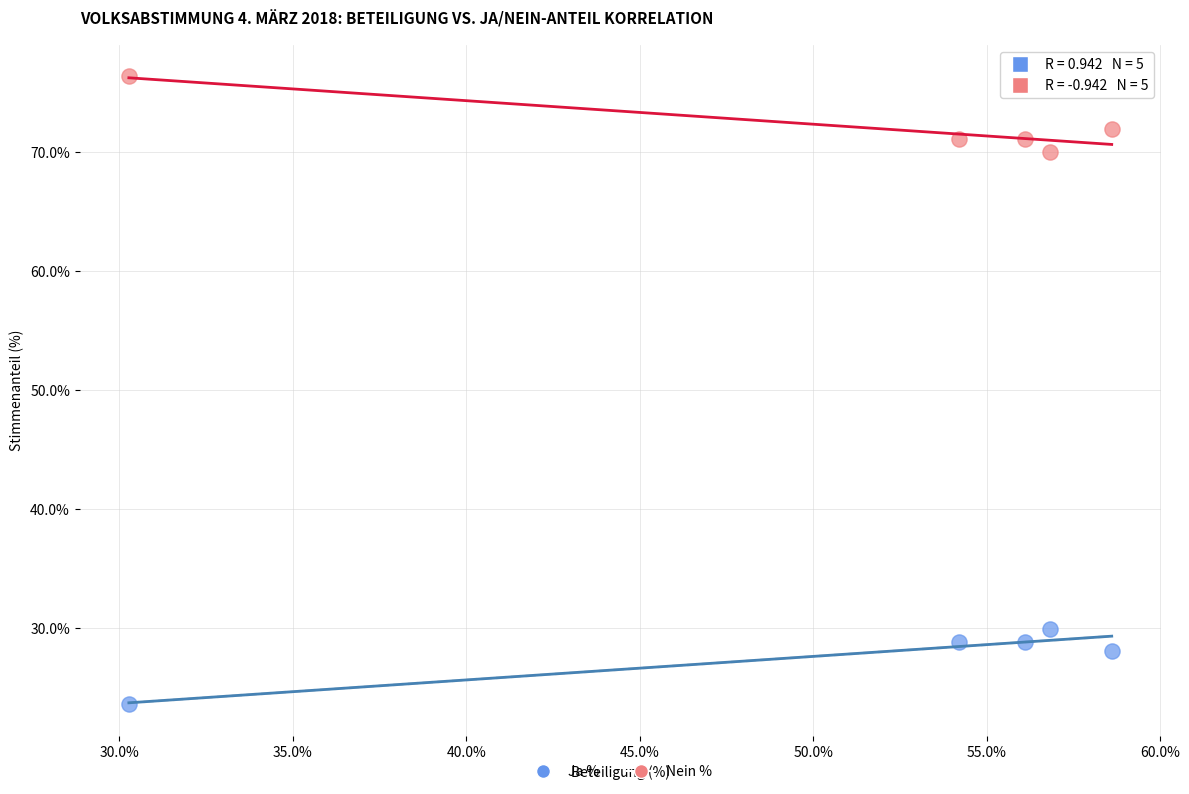

What are all the series names shown in the legend?

Ja %, Nein %